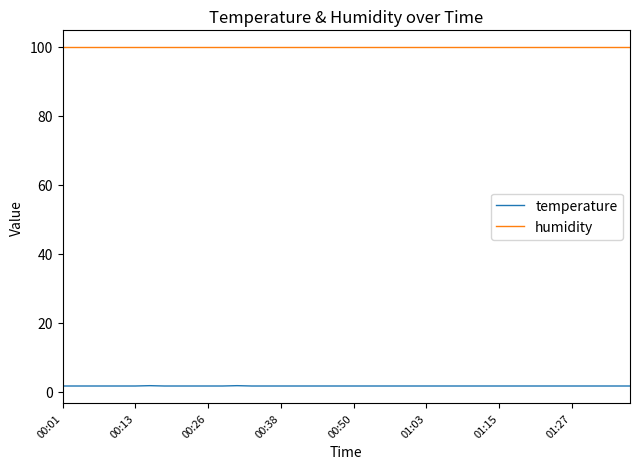

Rank the series by their average value, from highest to lowest.

humidity, temperature